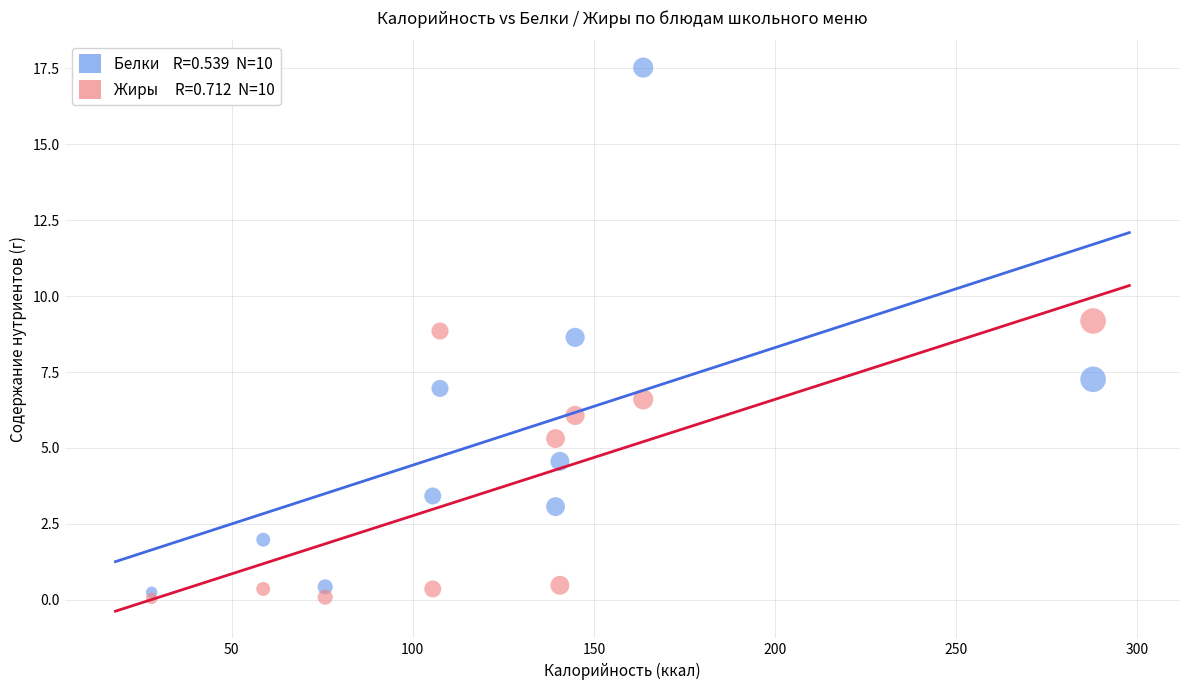

Across all data points, what is the range of Y values (max minus min)?

17.5